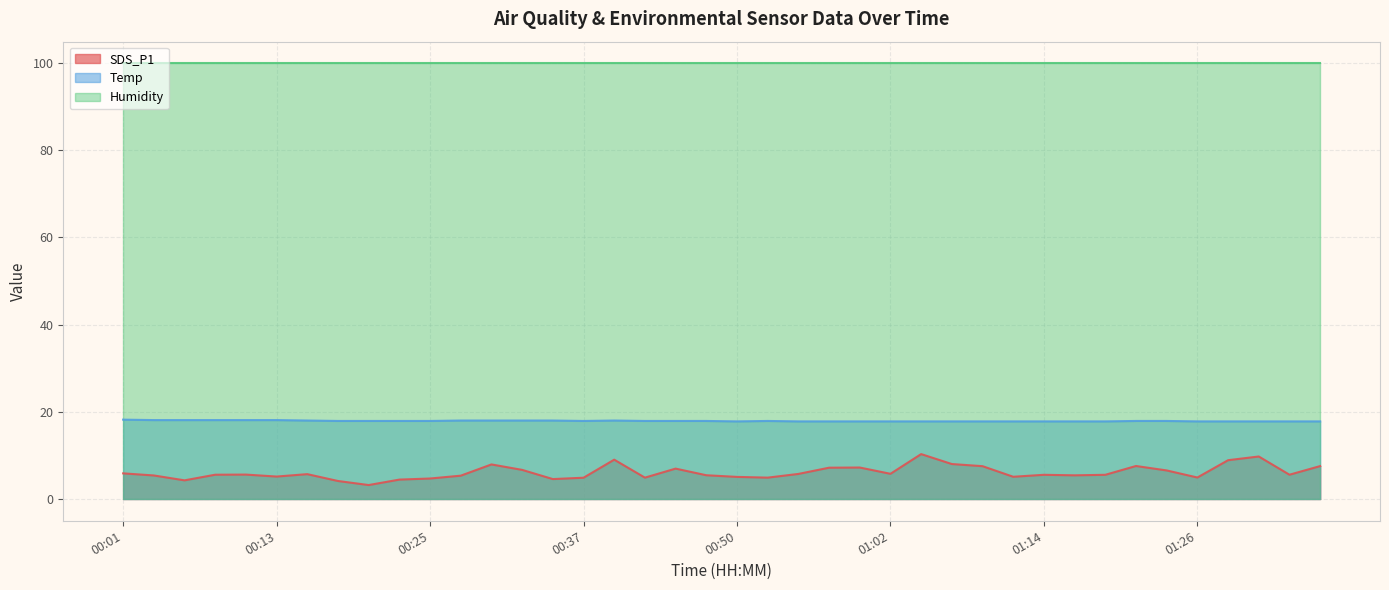

What are all the series names shown in the legend?

SDS_P1, Temp, Humidity